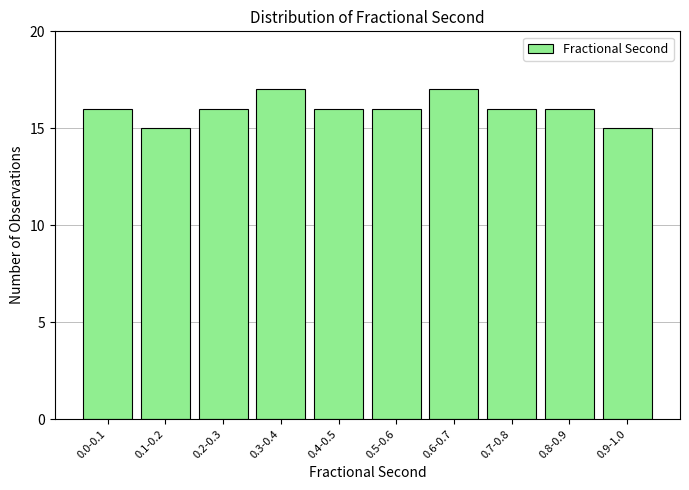

Reading left to right, list all the values displayed in this chart.

16	15	16	17	16	16	17	16	16	15